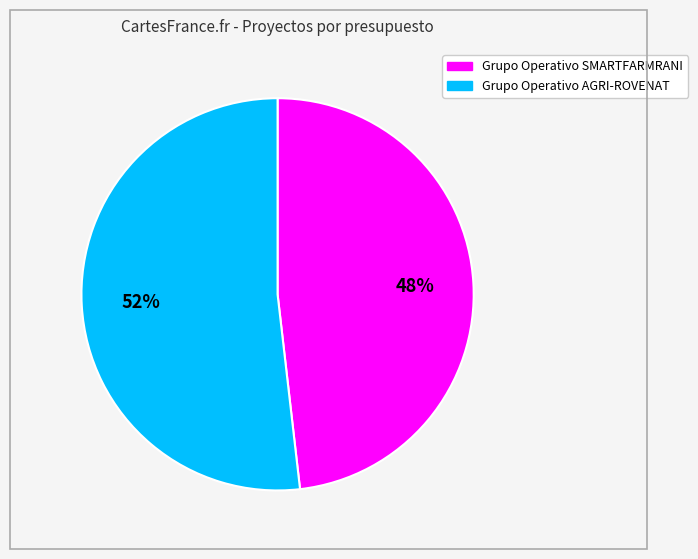

What percentage is the Grupo Operativo SMARTFARMRANI slice, to the nearest percent?

48%